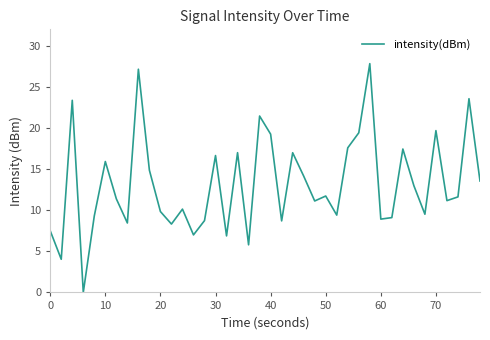

What is the difference between the maximum and minimum values?

27.8